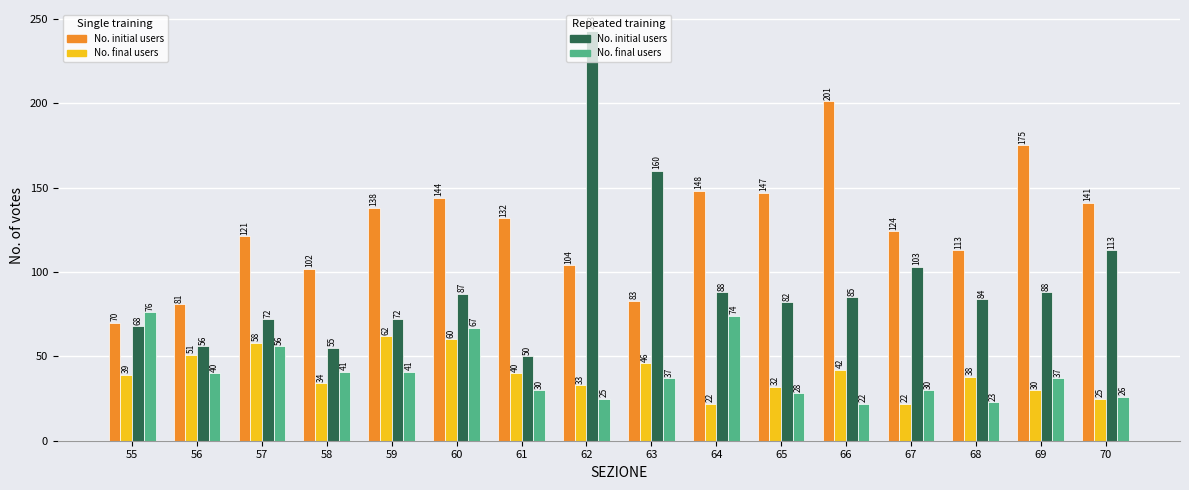

What is the difference between the highest and lowest values at 57?

65